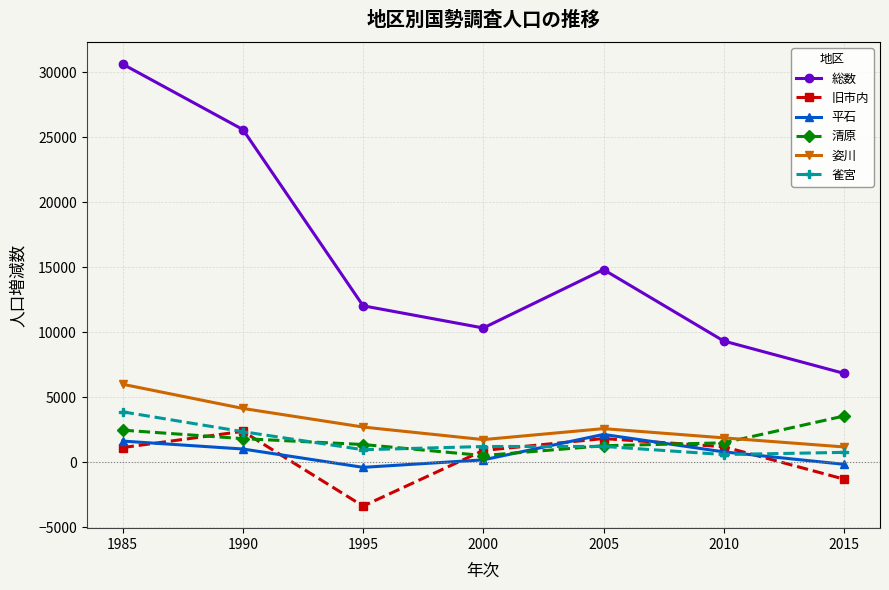

What is the highest value of the 総数 series?

30643